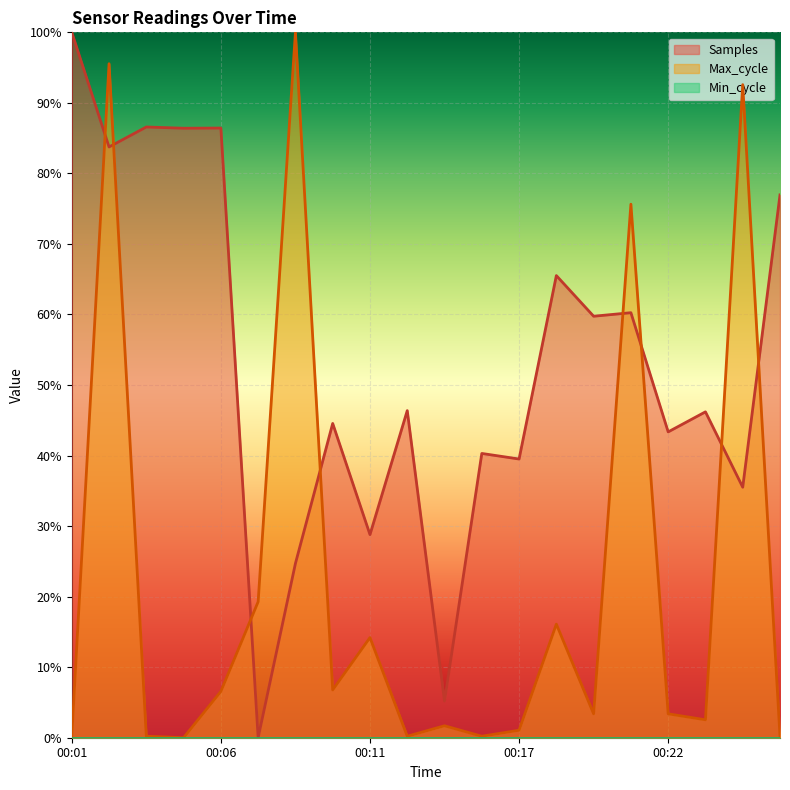

Which series changed the most between 00:01 and 00:07?

Samples